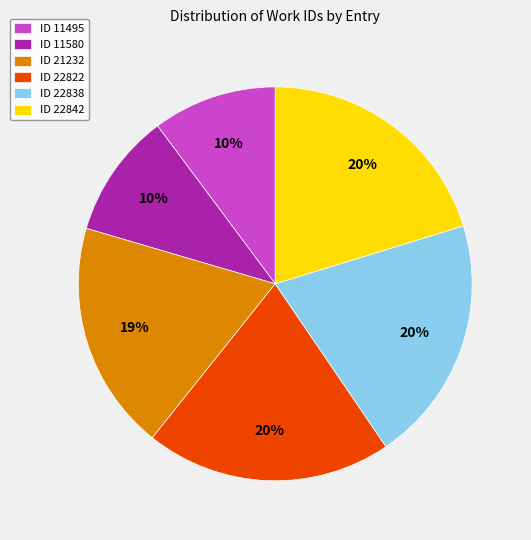

Approximately how many times larger is the value at ID 22822 compared to ID 22838?

1.0